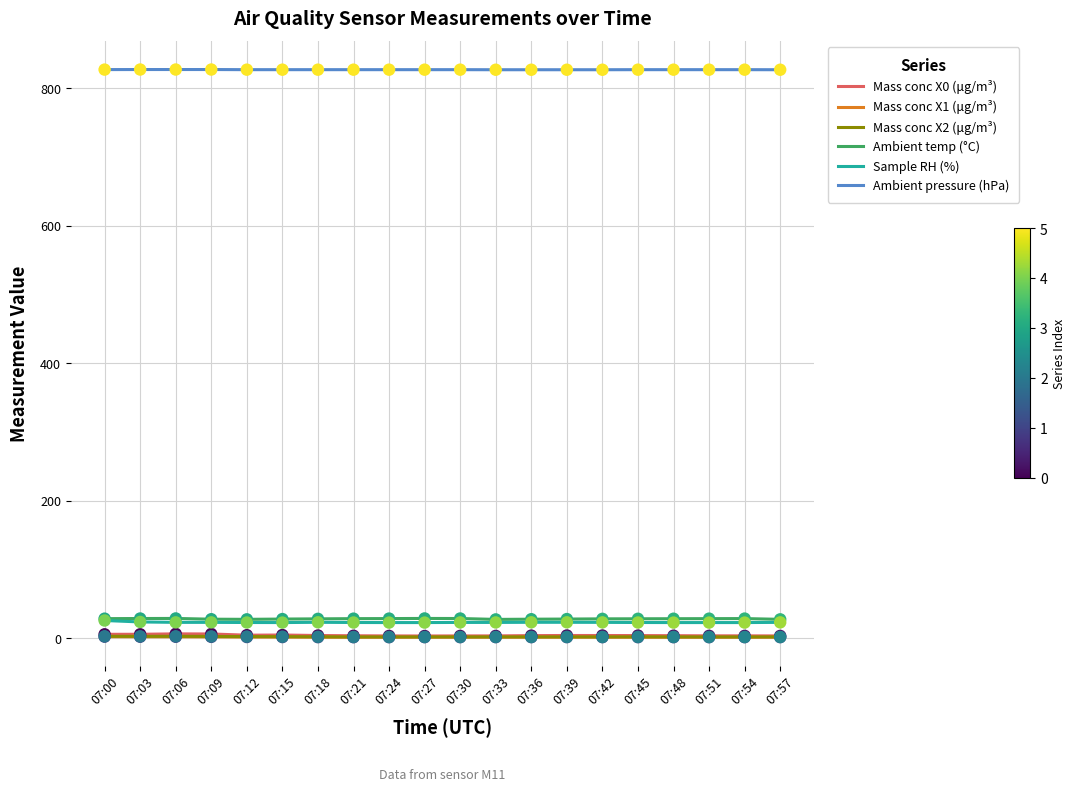

Is the value of Sample RH (%) at 07:06 greater than the value of Mass conc X1 (μg/m³) at 07:45?

Yes